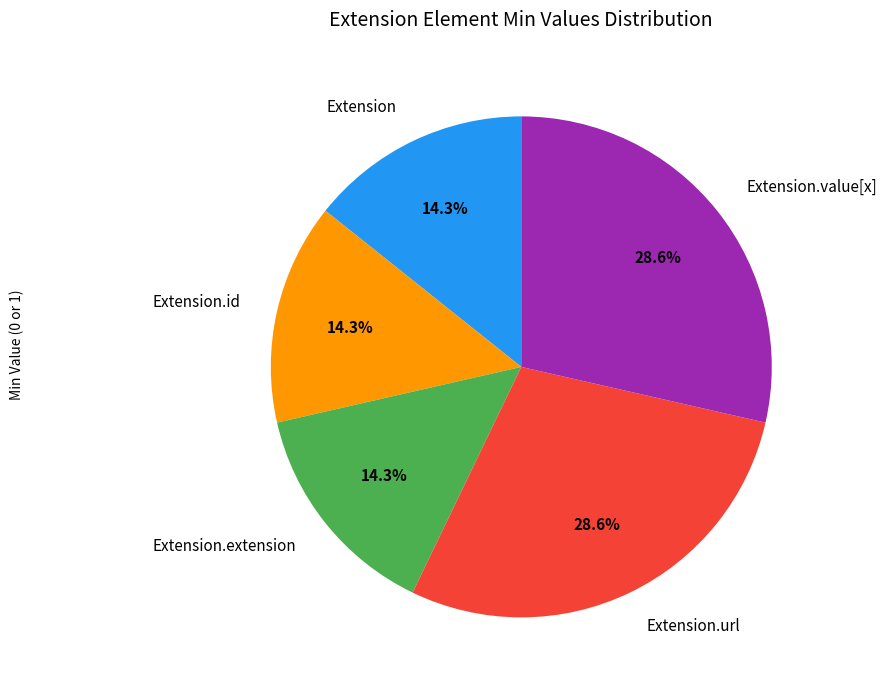

What is the ratio of the value at Extension.extension to the value at Extension?

1.0